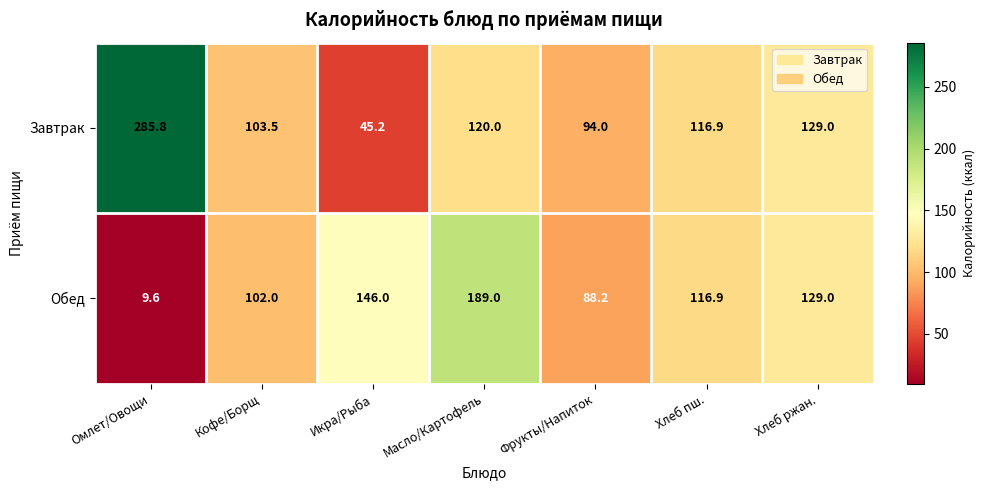

Is it true that Завтрак equals 127.2 at Омлет/Овощи?

False